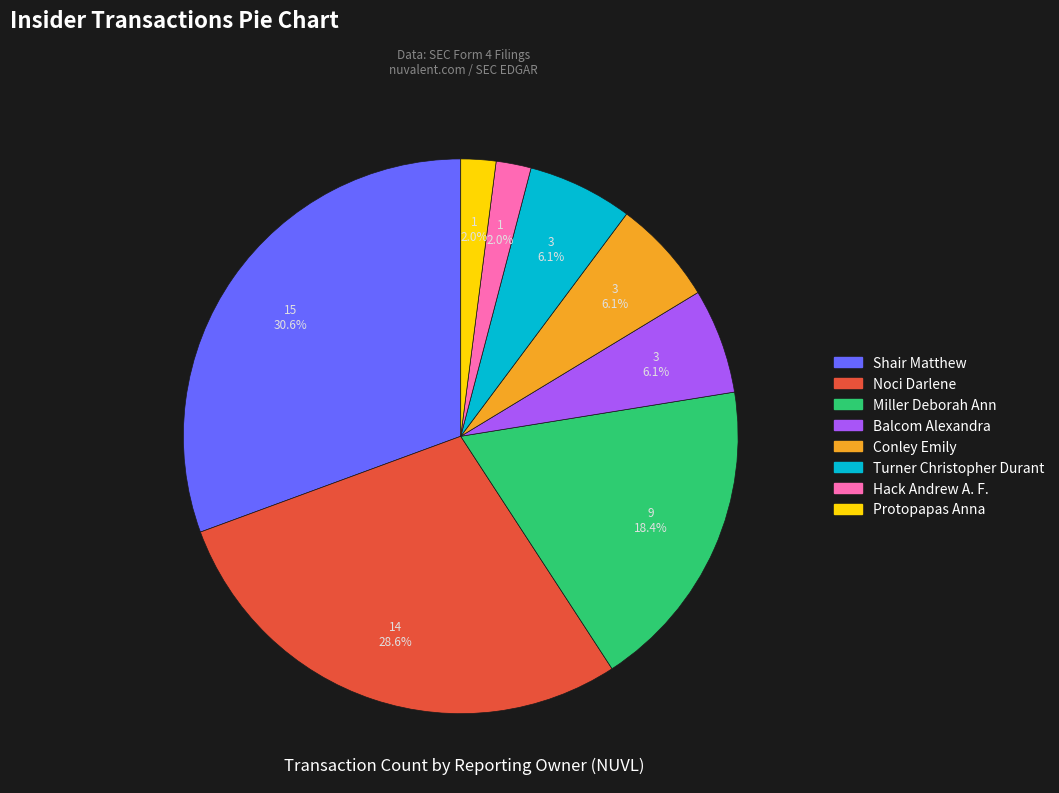

Approximately how many times larger is the value at Shair Matthew compared to Turner Christopher Durant?

5.0